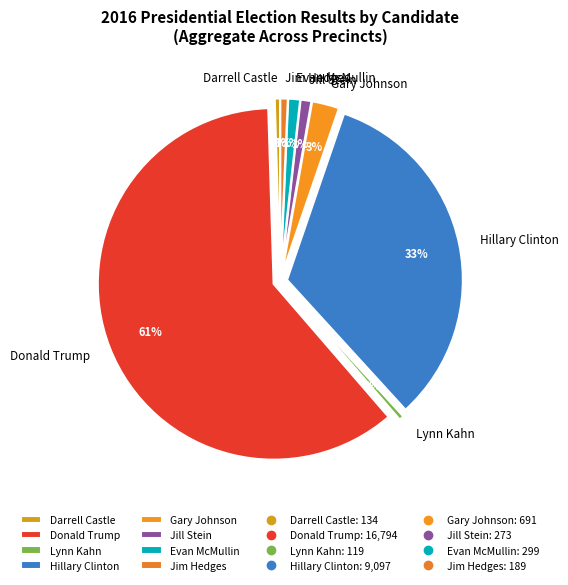

To the nearest percent, what is the average slice percentage?

12%